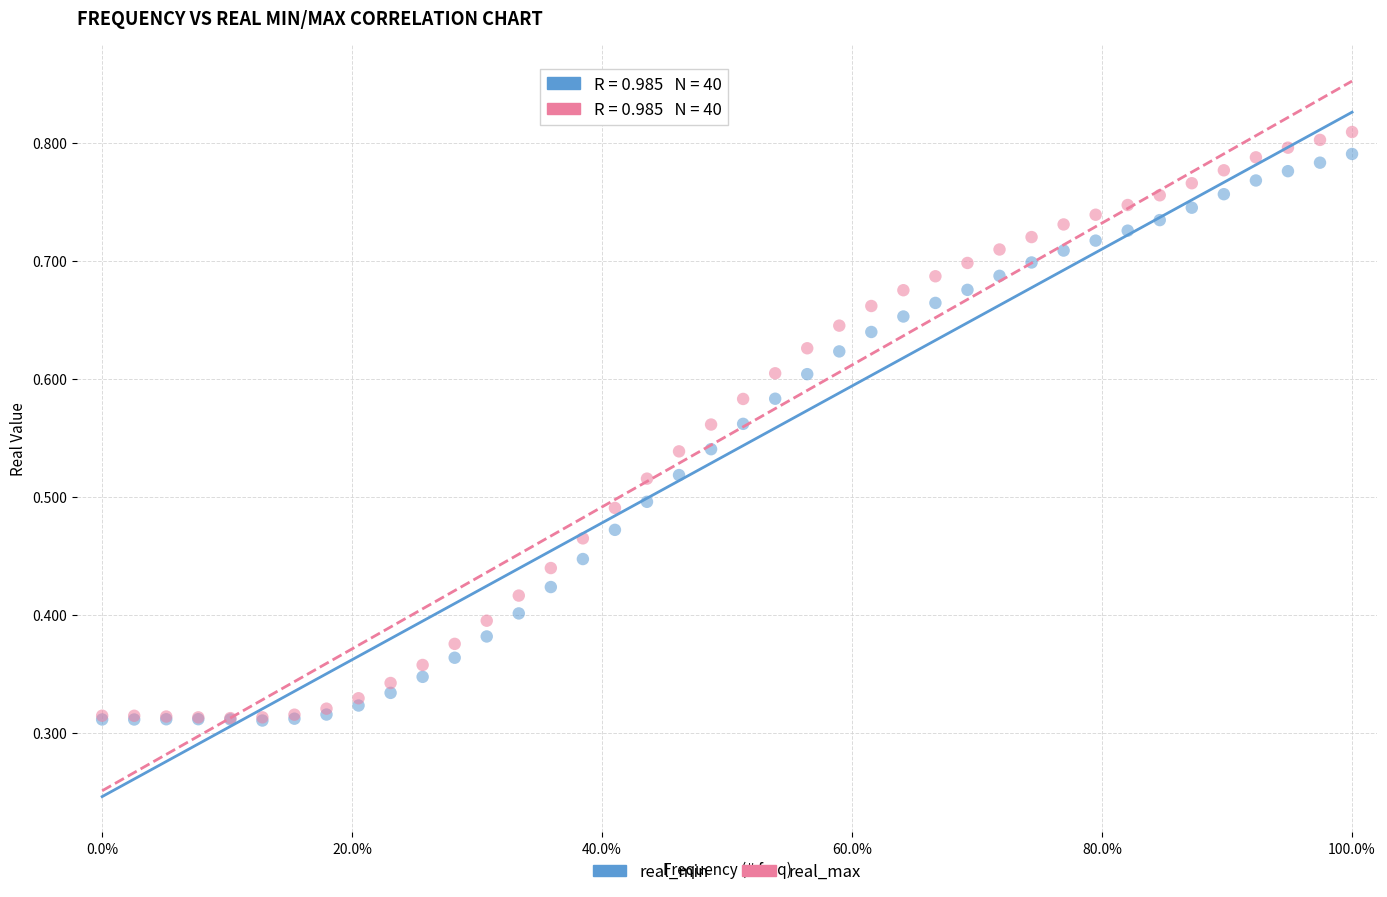

Which series has the widest spread of Y values?

real_max